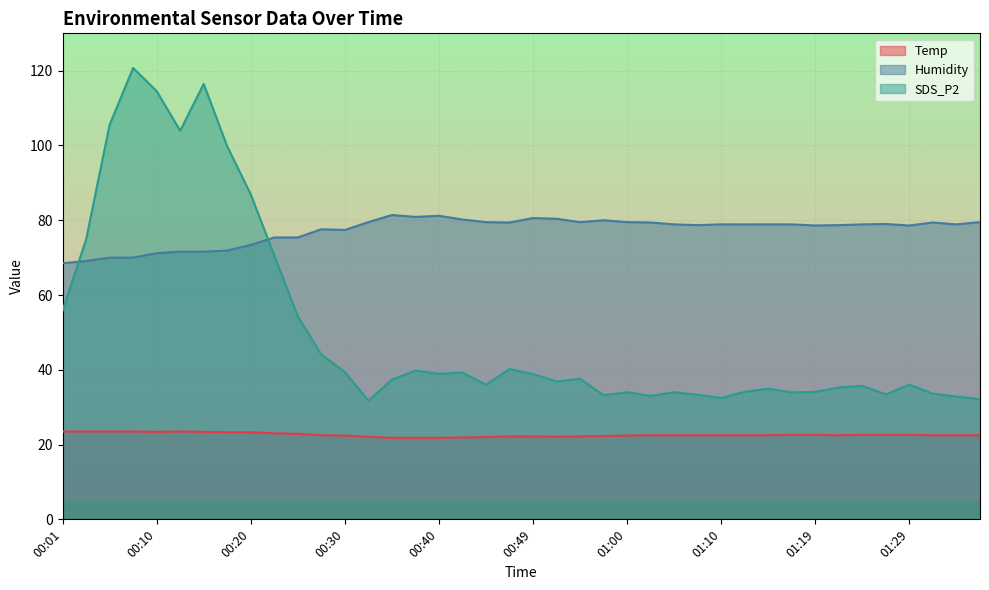

Which series has the largest total across all categories?

Humidity